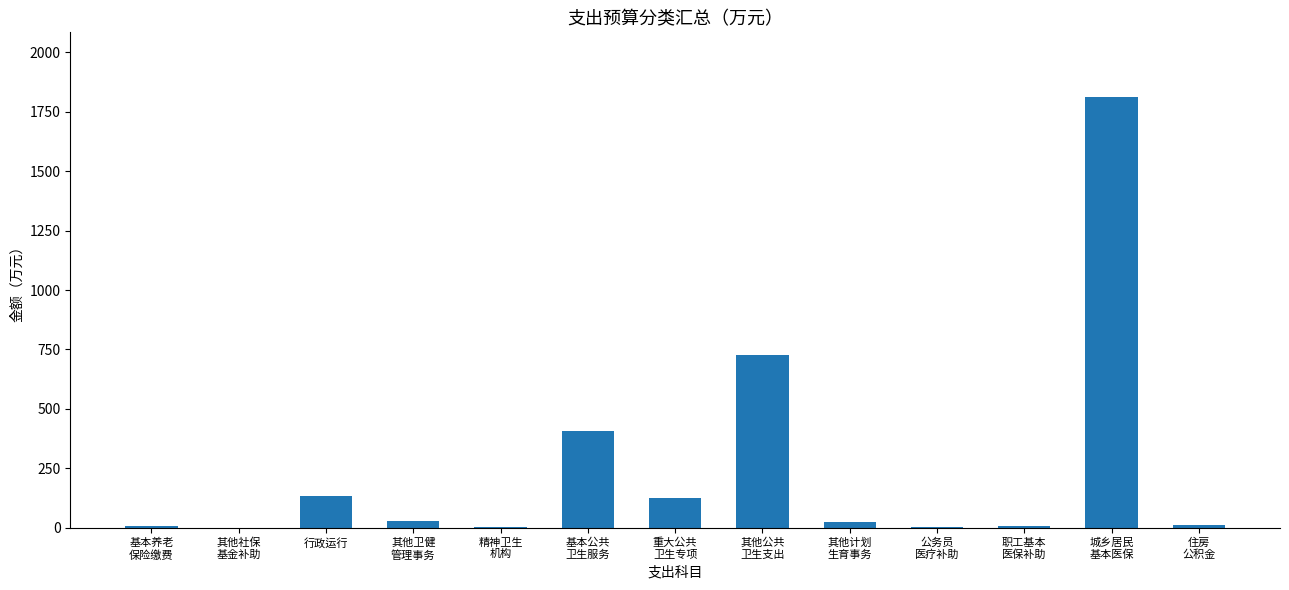

What value does the data have at 行政运行?

134.5